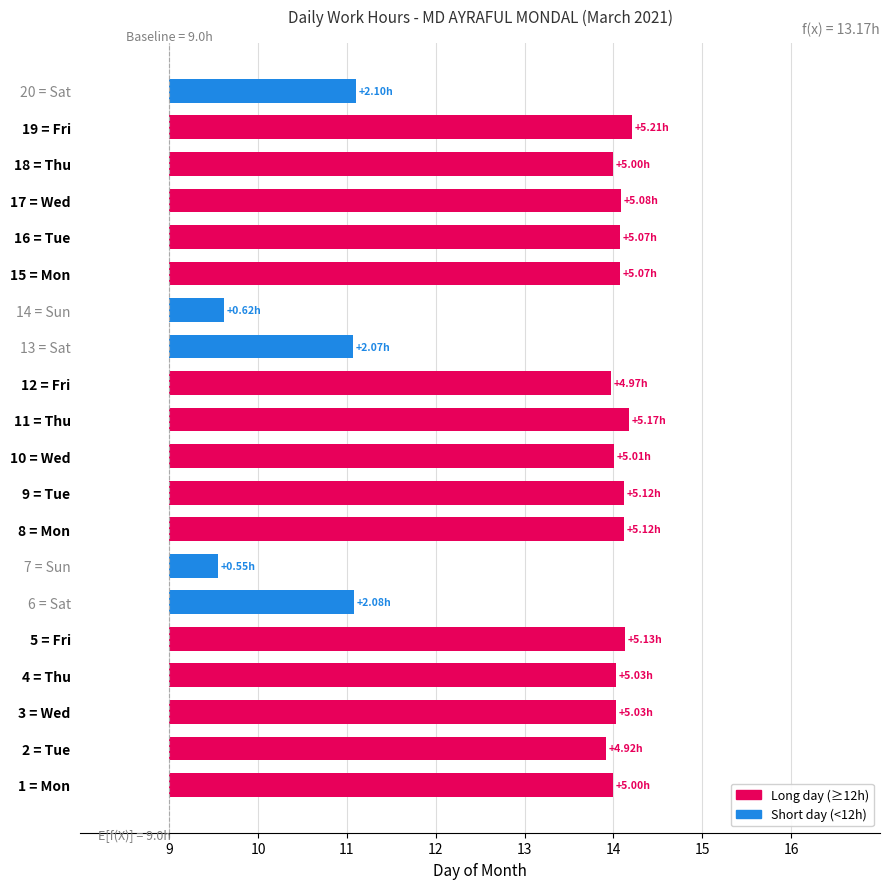

How many data points are less than 5?

7